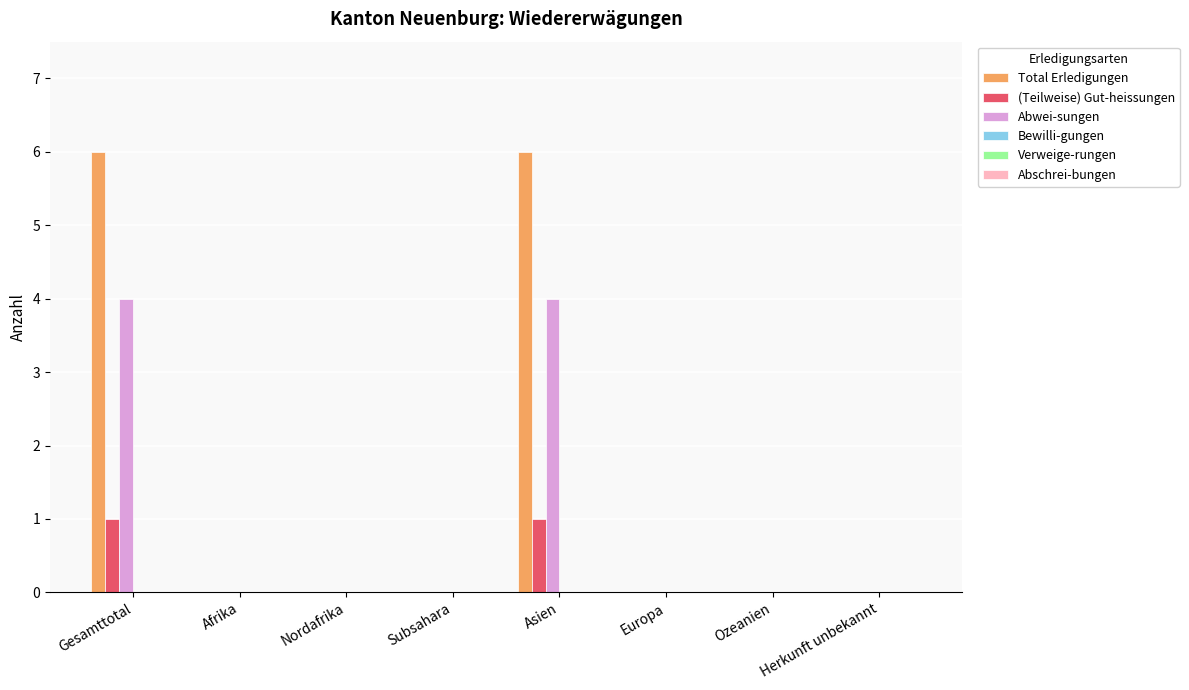

What is the maximum value shown in the chart?

6